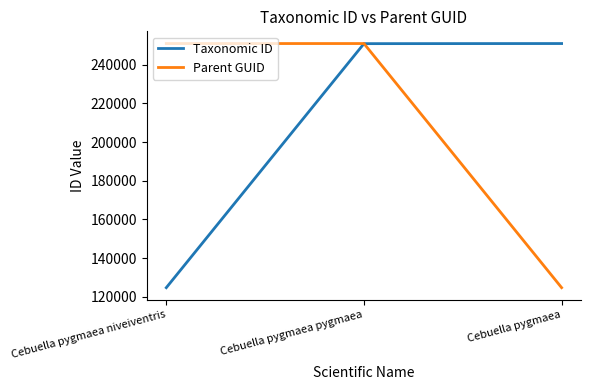

Rank the series at Cebuella pygmaea from lowest to highest value.

Parent GUID, Taxonomic ID